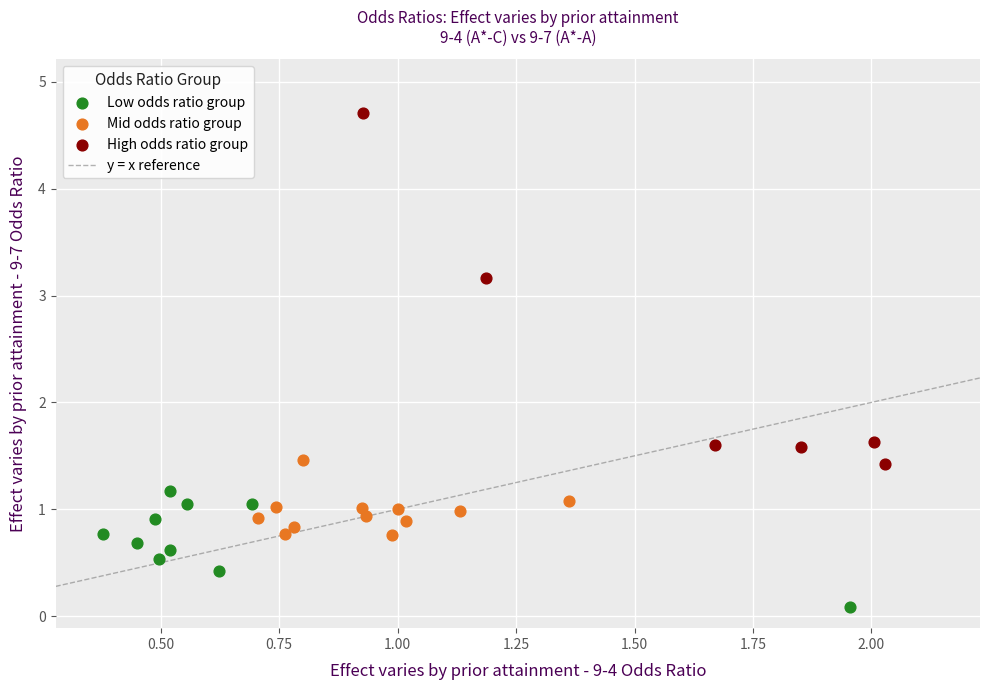

Which series has the largest Y range (max minus min)?

High odds ratio group